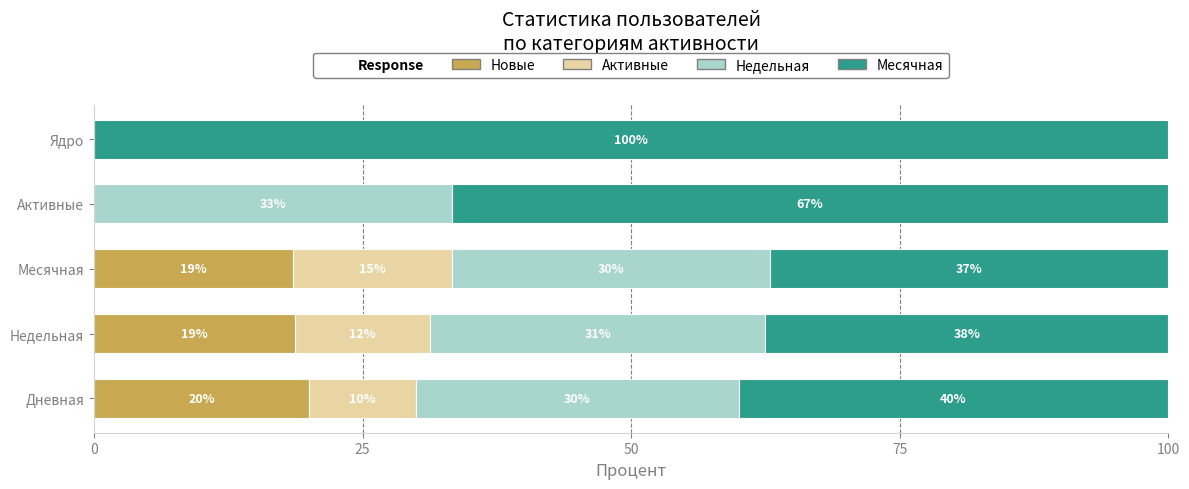

At which label does Новые reach its peak?

Дневная